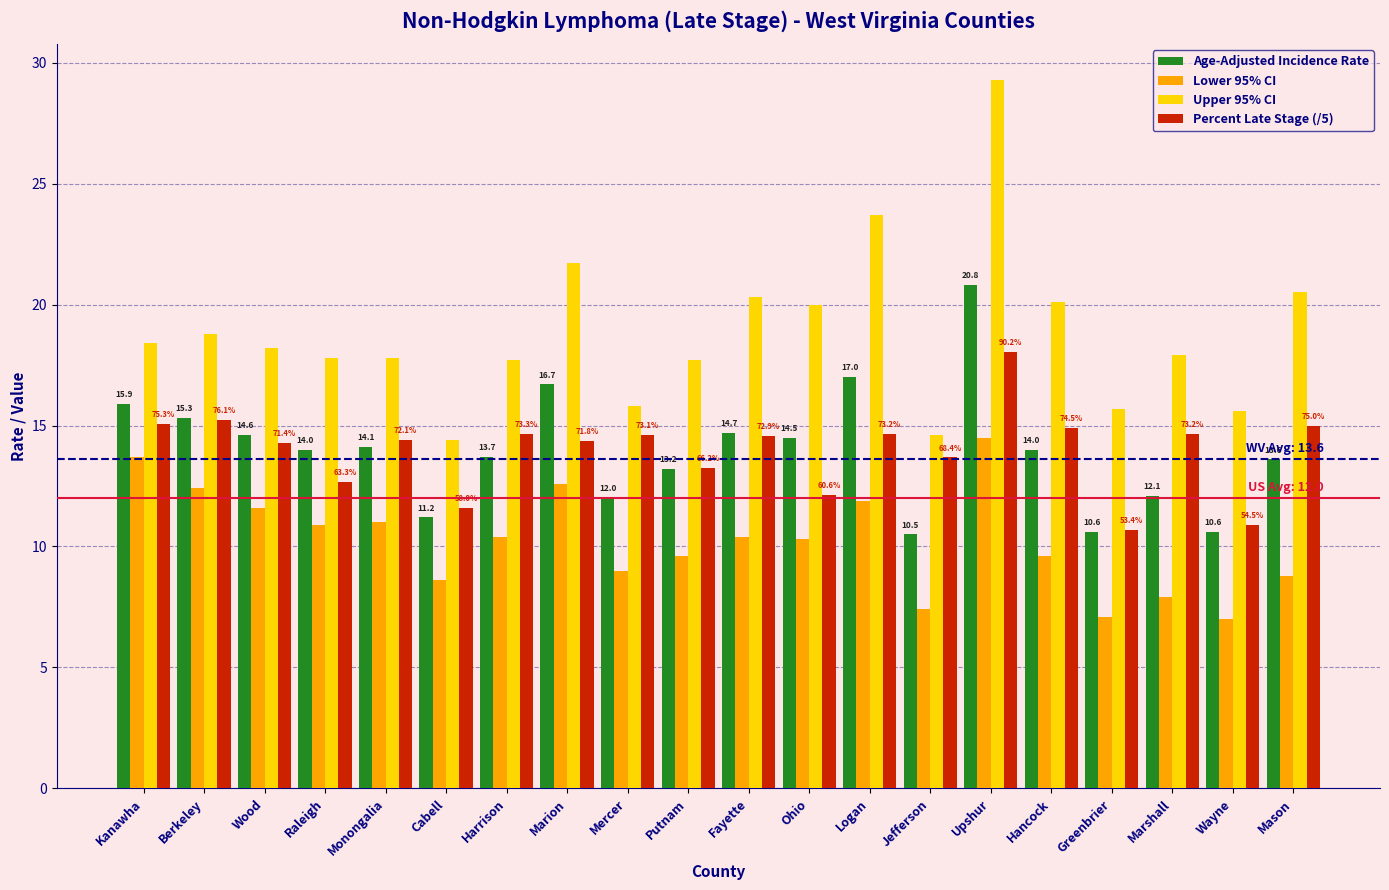

At which label does Percent Late Stage (/5) first exceed 14?

Kanawha